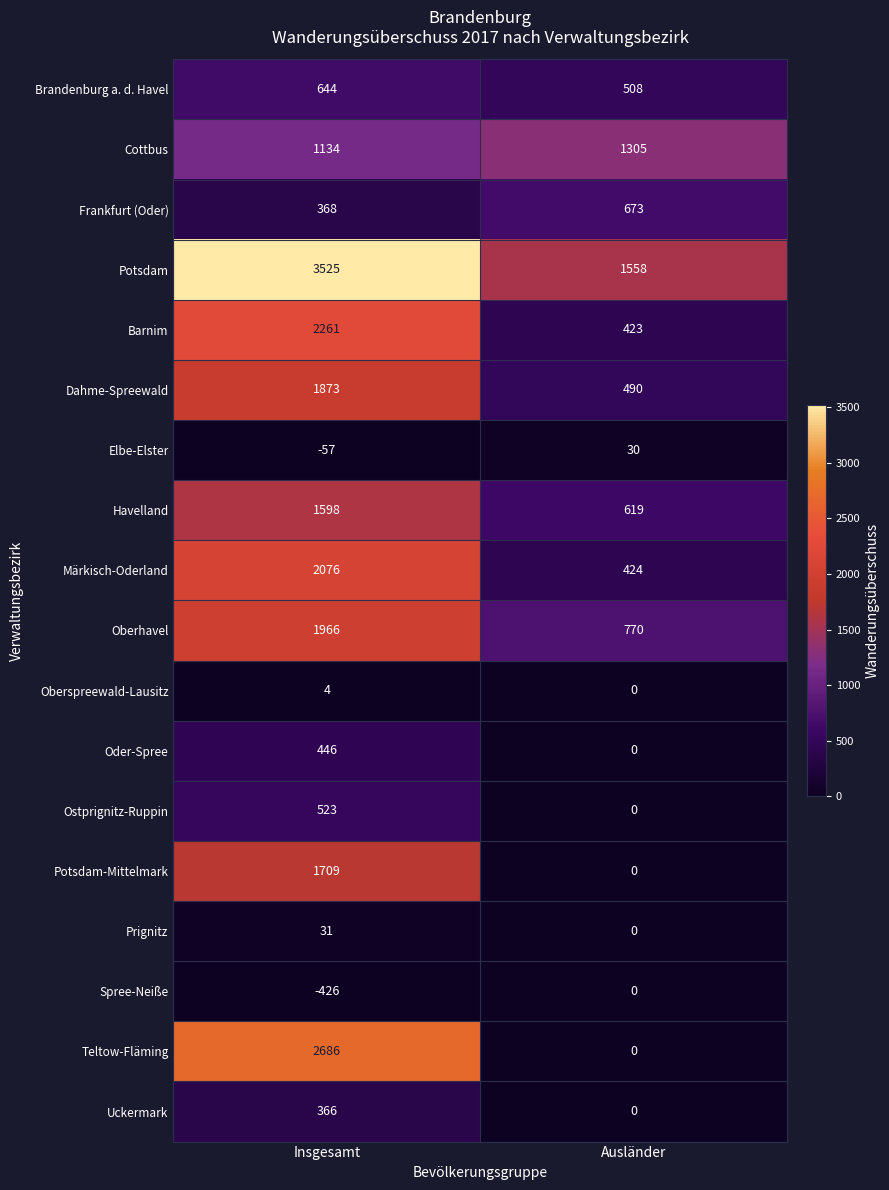

How many series are shown in this chart?

18